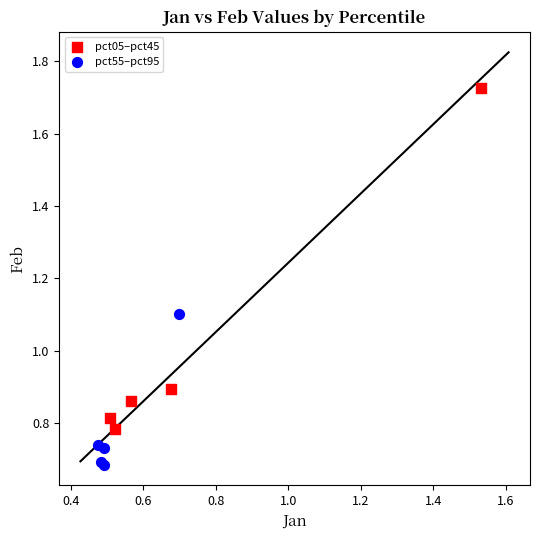

Which series has the widest spread of Y values?

pct05–pct45